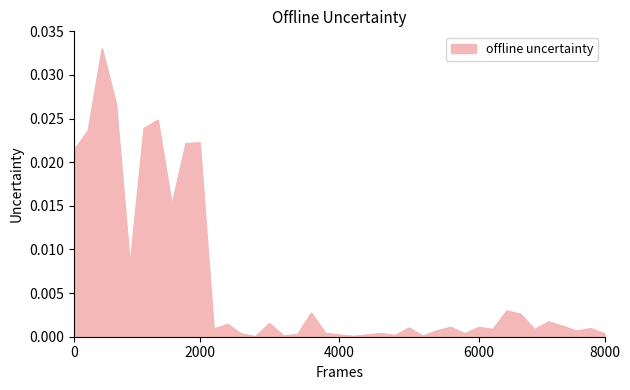

How many lines are shown in the chart?

1